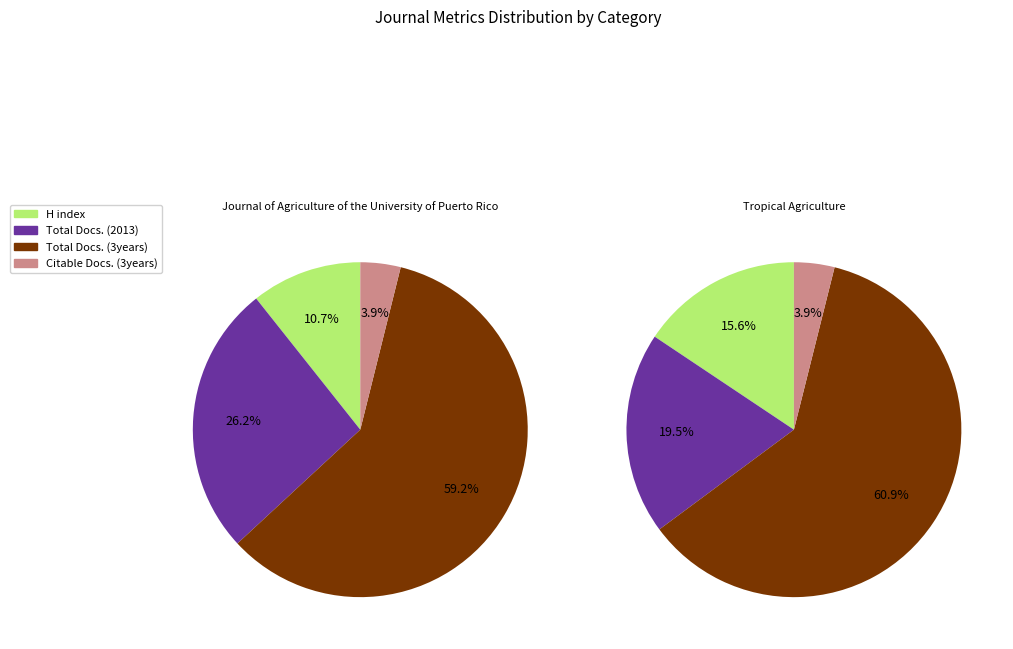

Rank the series at Tropical Agriculture from highest to lowest value.

Total Docs. (3years), Total Docs. (2013), H index, Citable Docs. (3years)